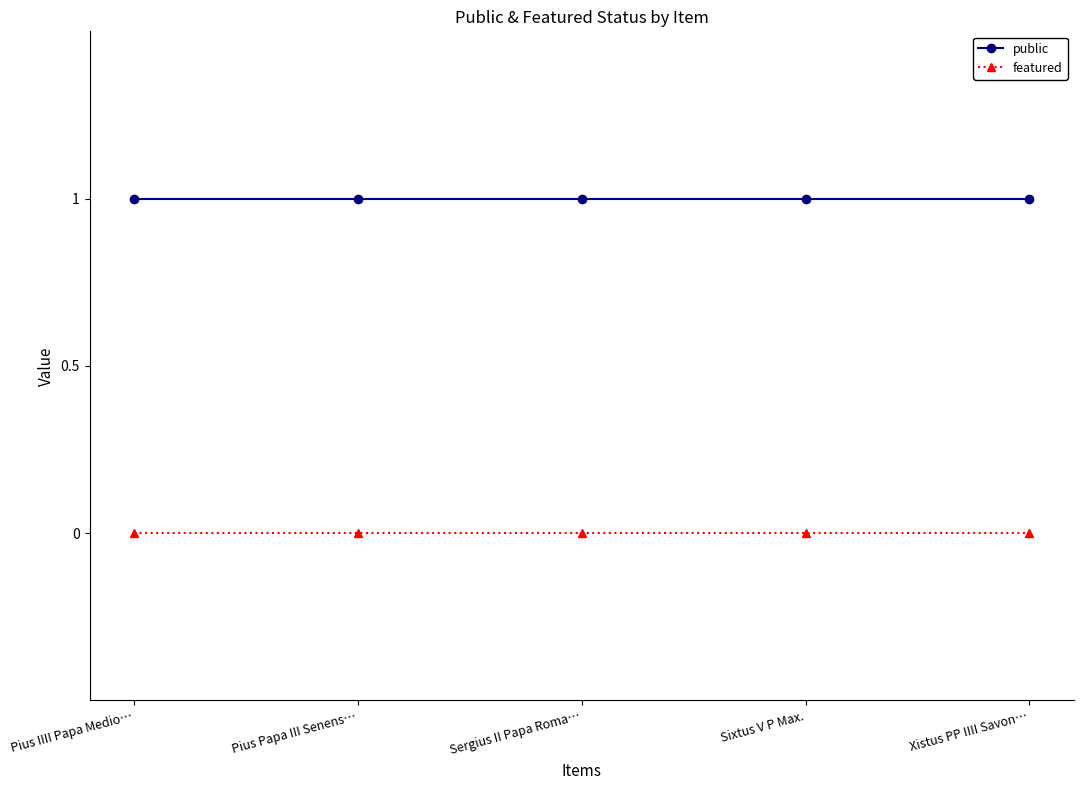

What position from the right is Pius IIII Papa Medio…?

5